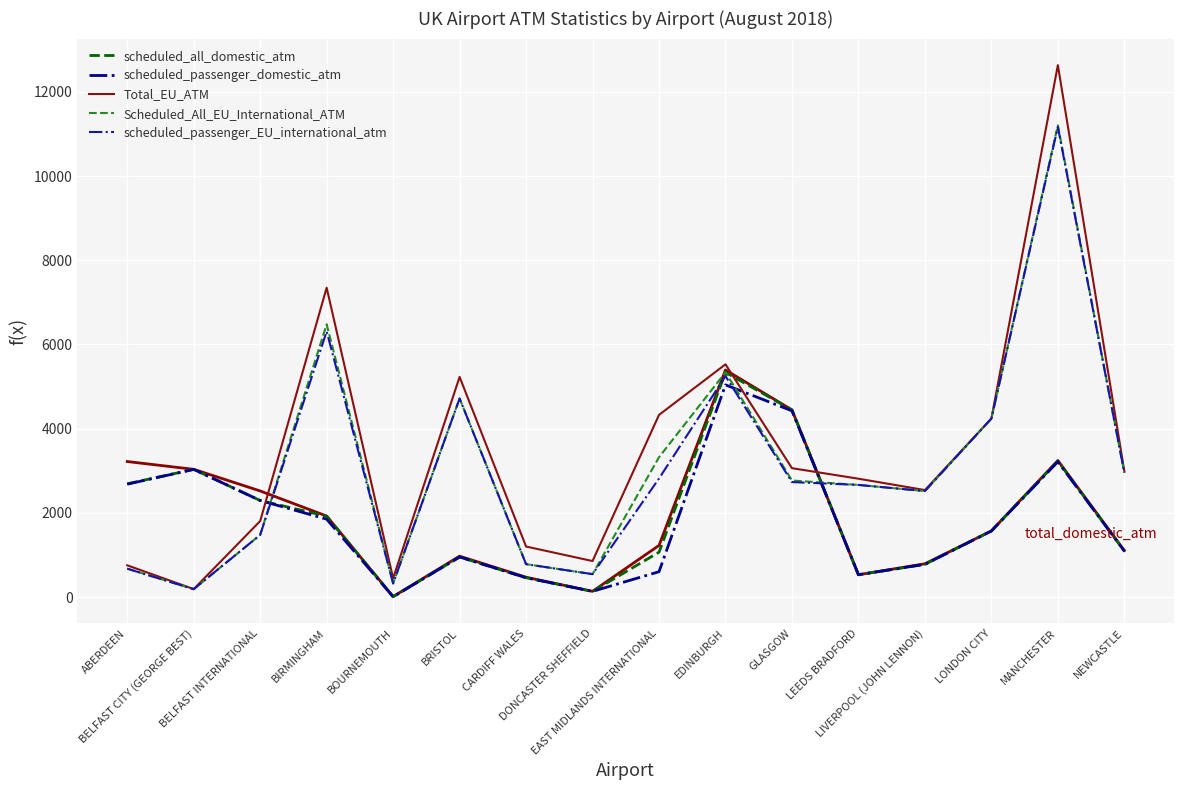

What is the label of the 8th point from the left?

DONCASTER SHEFFIELD